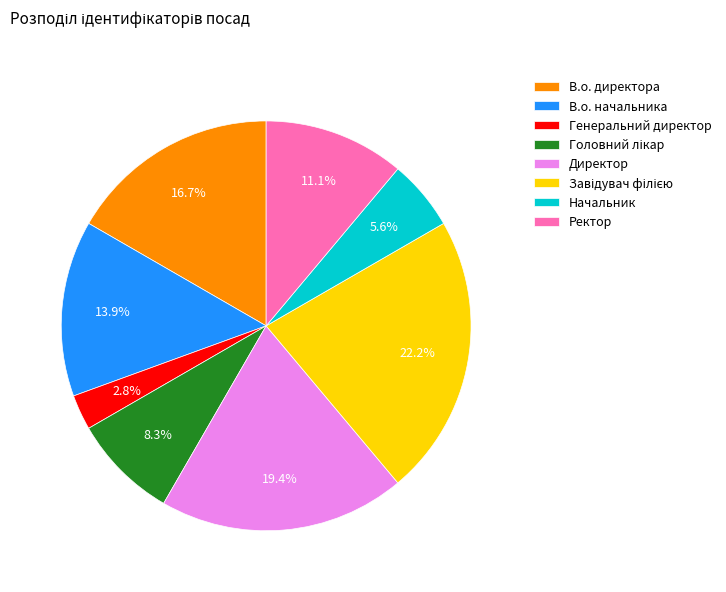

What percentage is the В.о. начальника slice, to the nearest percent?

14%